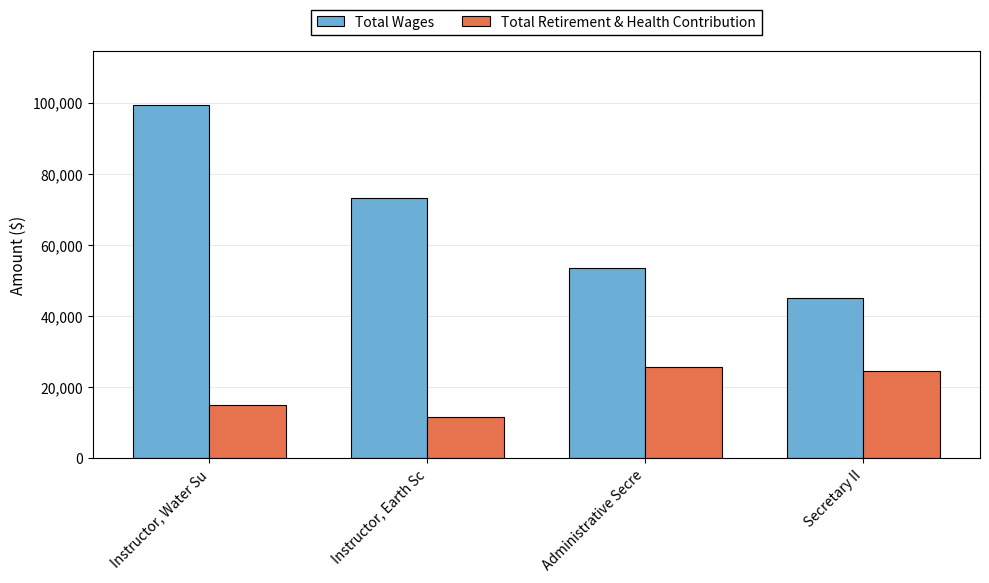

Is it true that Total Wages equals 99535 at Instructor, Water Su?

True